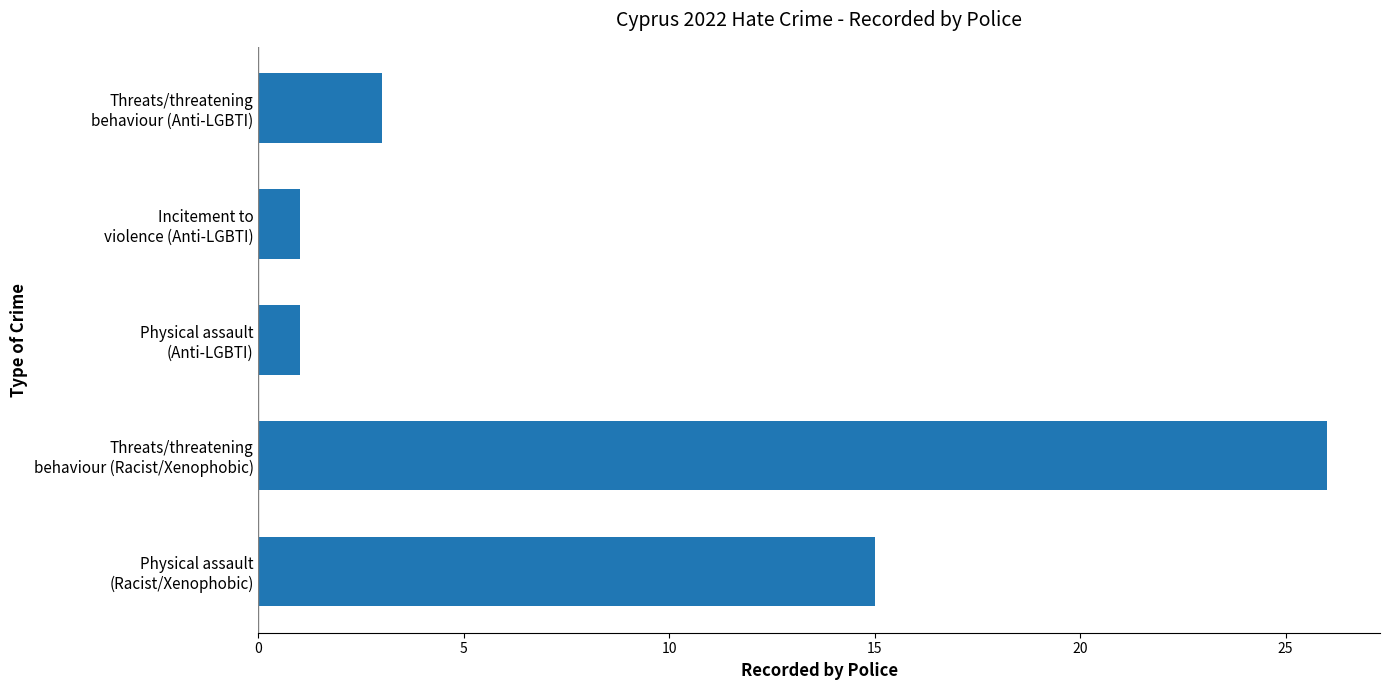

What is the difference between the maximum and minimum values?

25